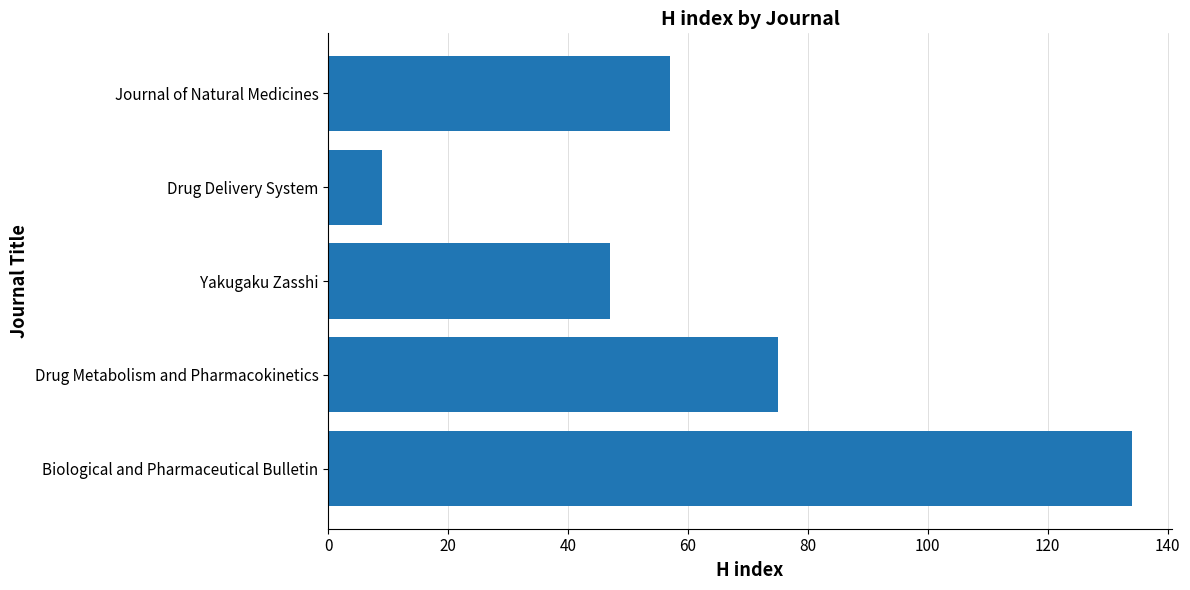

Reading bottom to top, what are all the values shown in this chart?

134	75	47	9	57